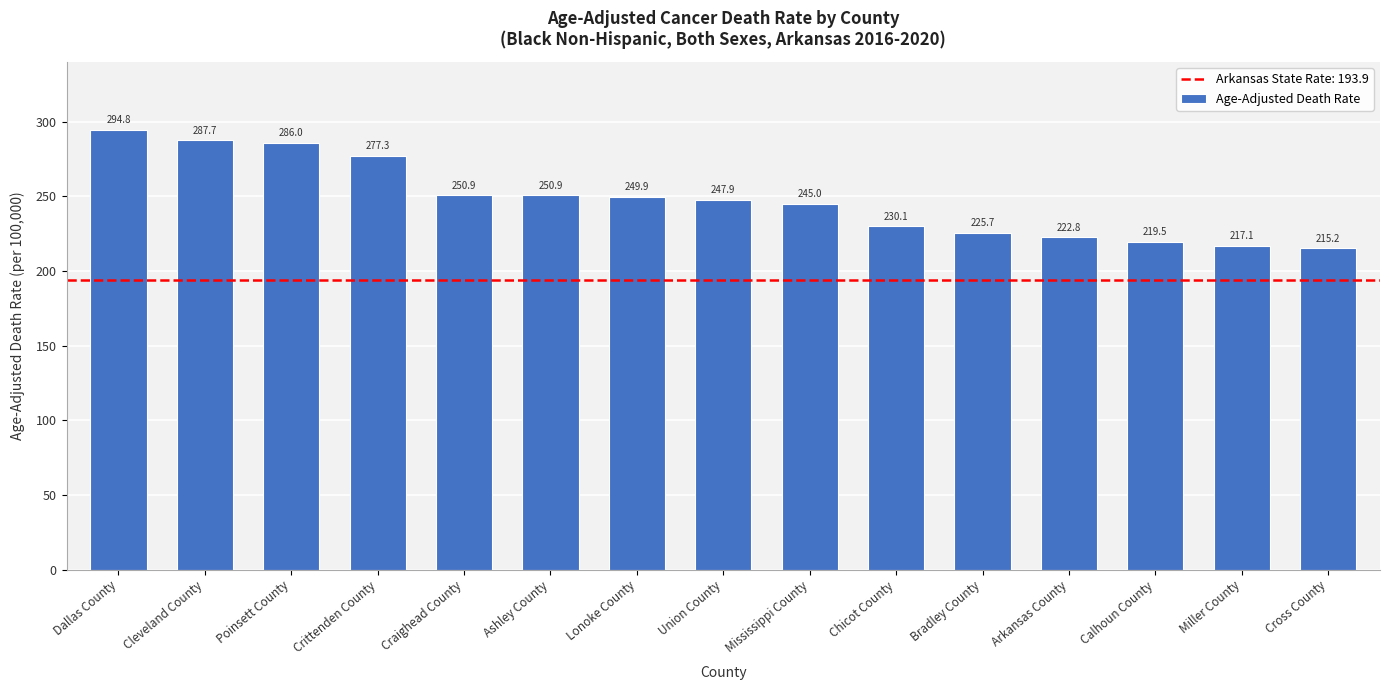

Reading left to right, list all the values displayed in this chart.

Dallas County=294.8	Cleveland County=287.7	Poinsett County=286.0	Crittenden County=277.3	Craighead County=250.9	Ashley County=250.9	Lonoke County=249.9	Union County=247.9	Mississippi County=245.0	Chicot County=230.1	Bradley County=225.7	Arkansas County=222.8	Calhoun County=219.5	Miller County=217.1	Cross County=215.2